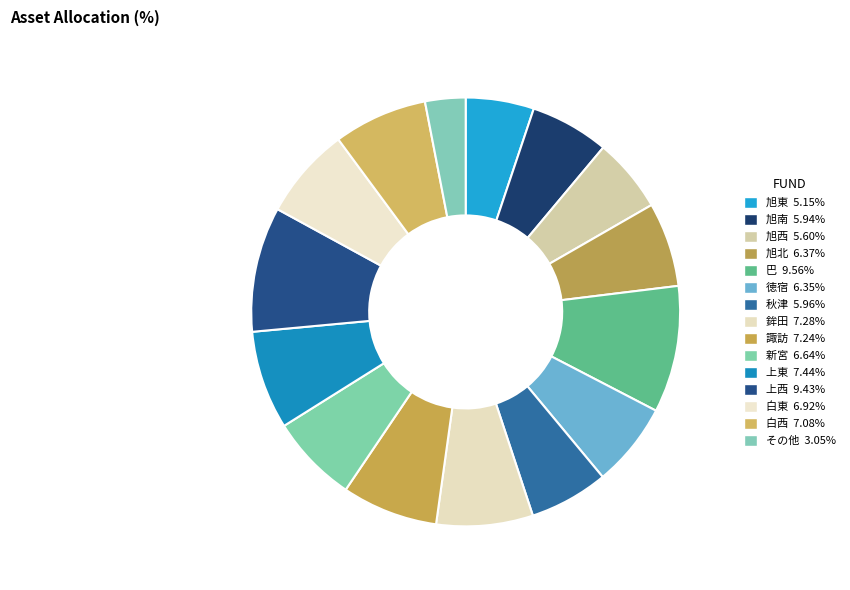

How many slices are in this pie chart?

15